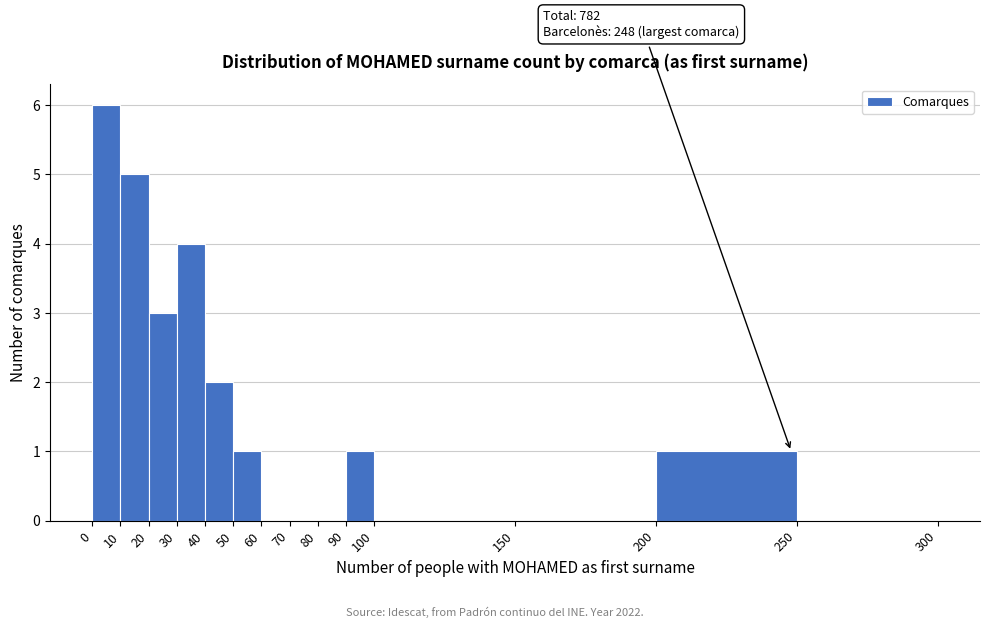

Over which range of the x-axis is the bar tallest?

0 to 10